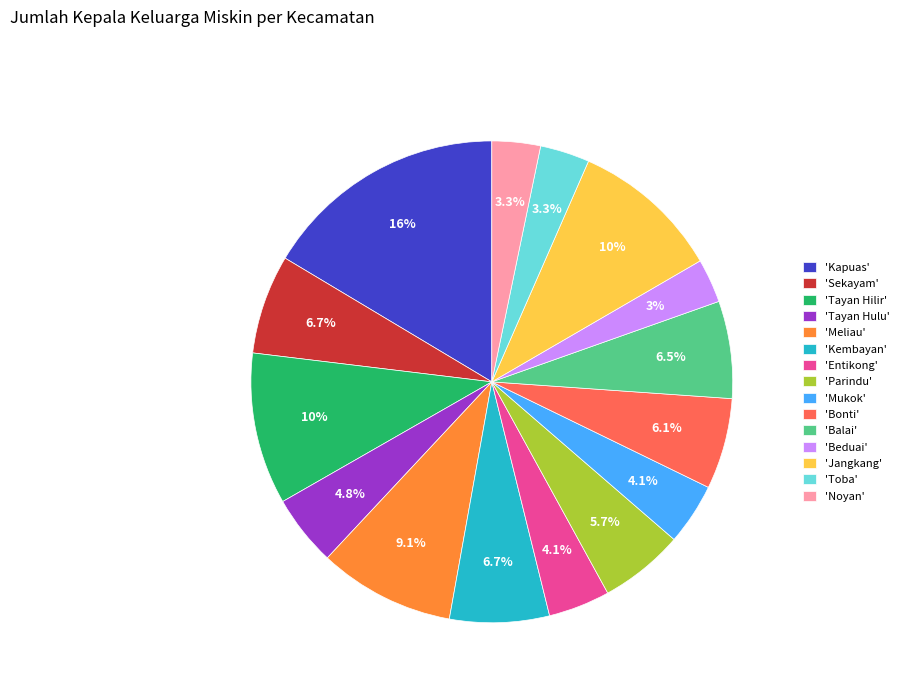

What percentage is NOT represented by 'Entikong'?

95.9%